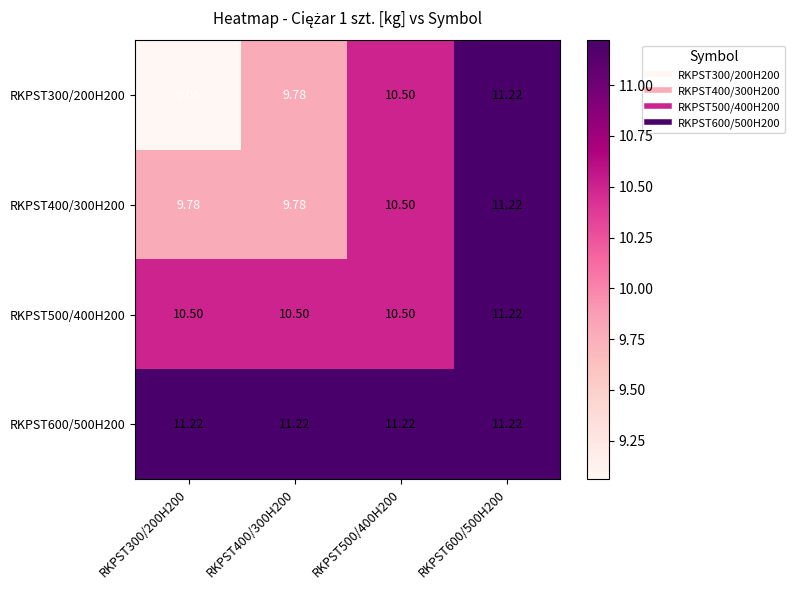

Which series has the largest total across all categories?

RKPST600/500H200